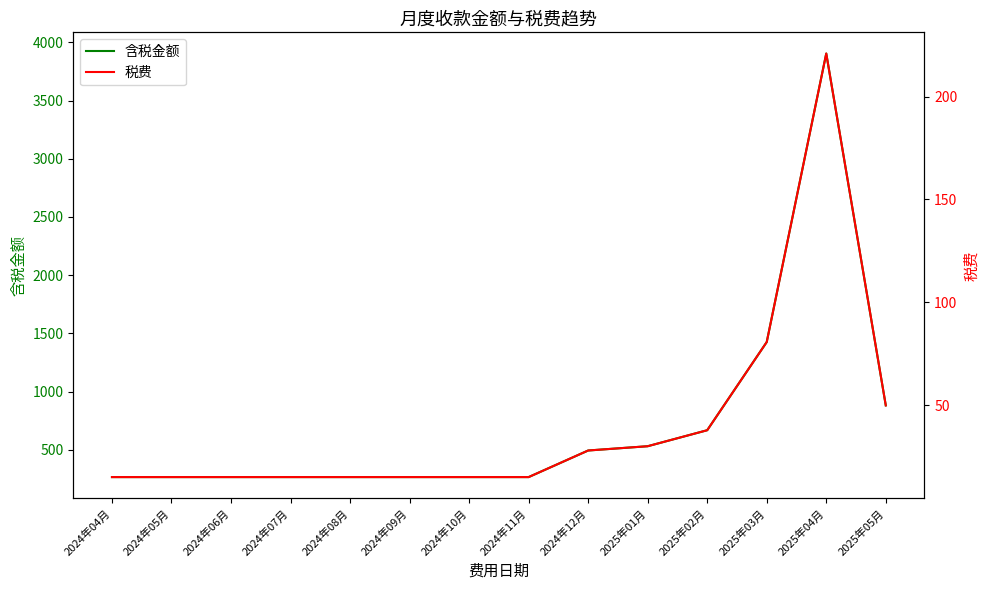

Is this an area chart (filled region under the line)?

No